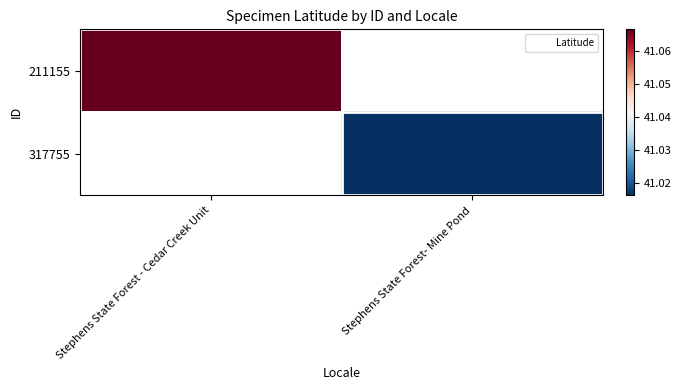

The value of 211155 at Stephens State Forest - Cedar Creek Unit is 41.1. True or false?

True